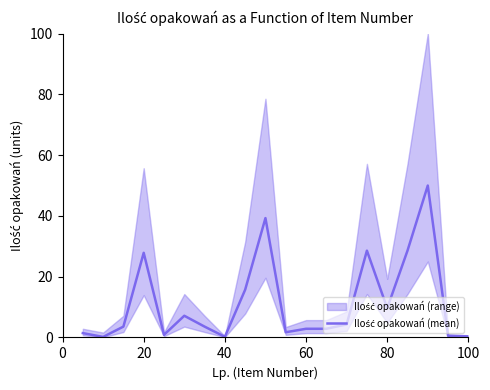

How many categories are shown in the chart?

20